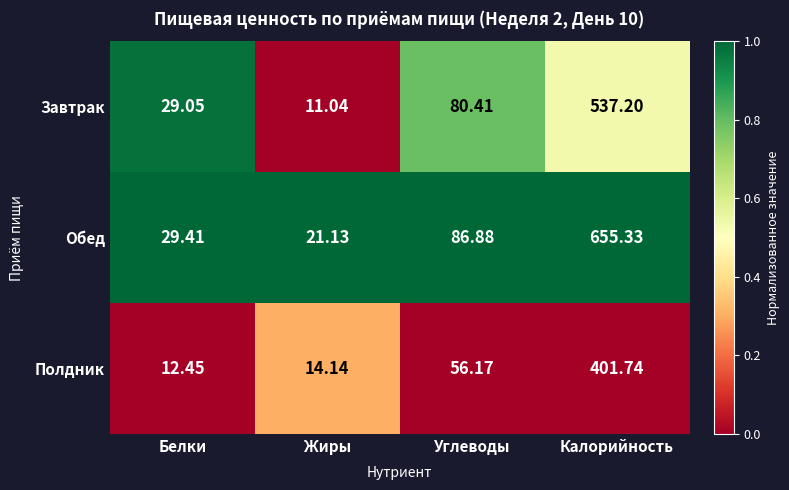

At which label does Завтрак reach its minimum?

Жиры